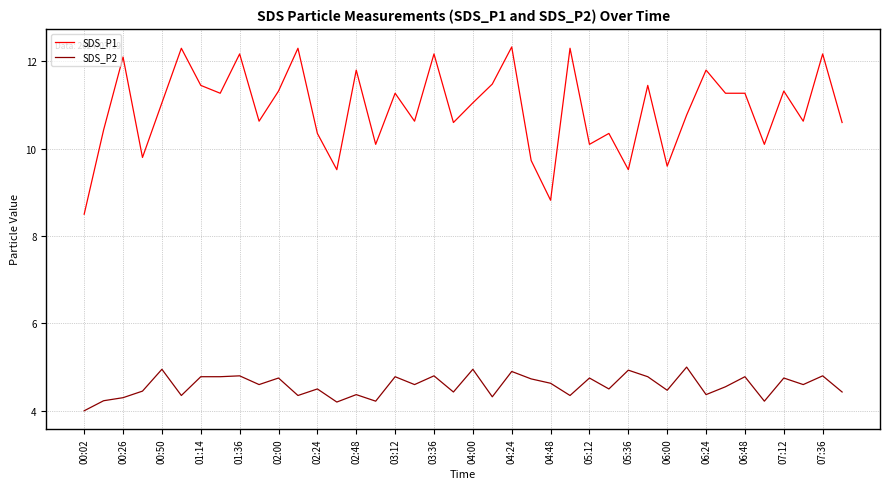

Which series has the largest range (max minus min)?

SDS_P1